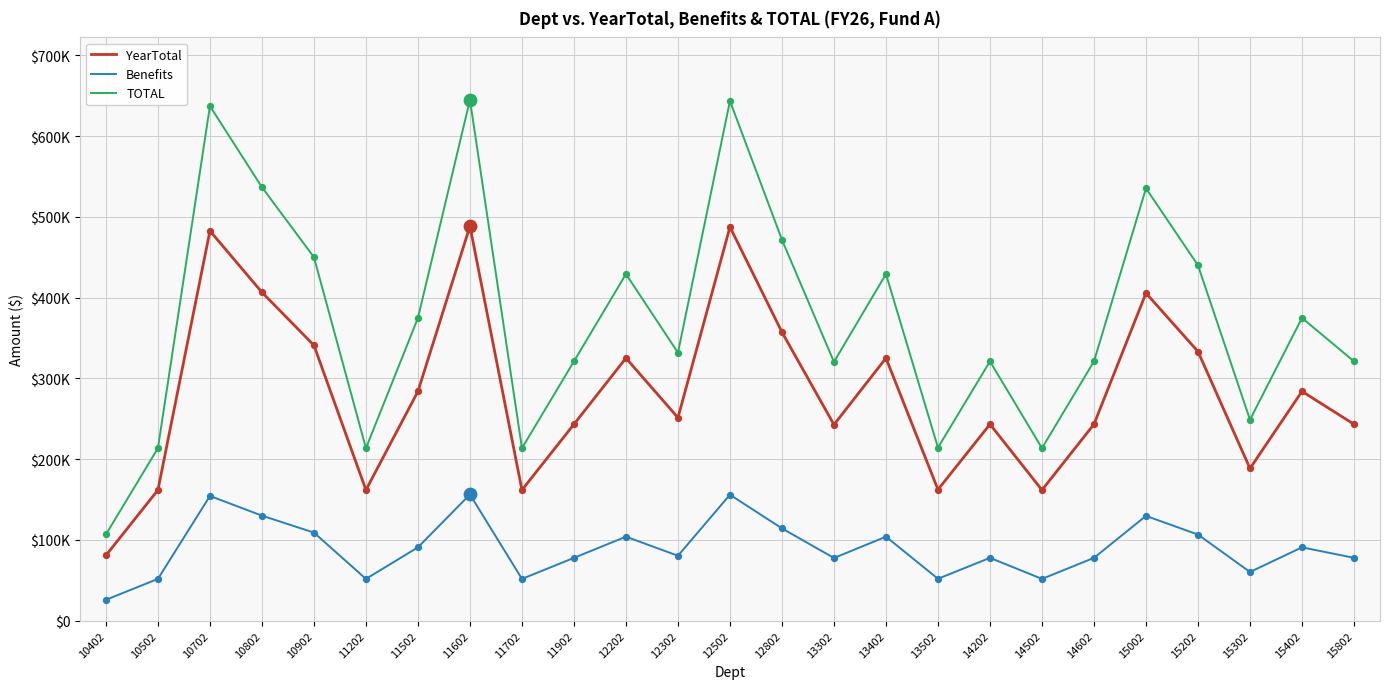

What is the total value across all series at 11702?

427346.8